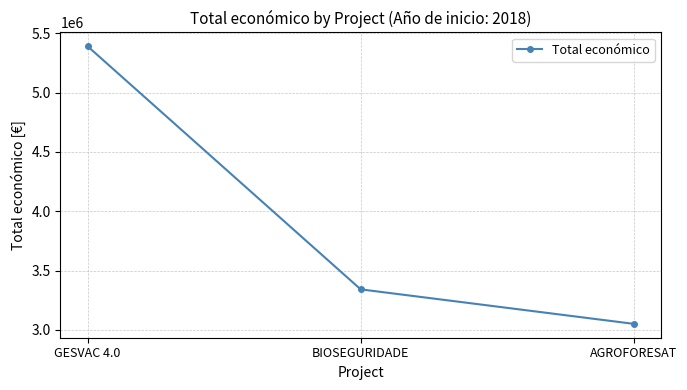

What is the label of the 2nd point from the left?

BIOSEGURIDADE